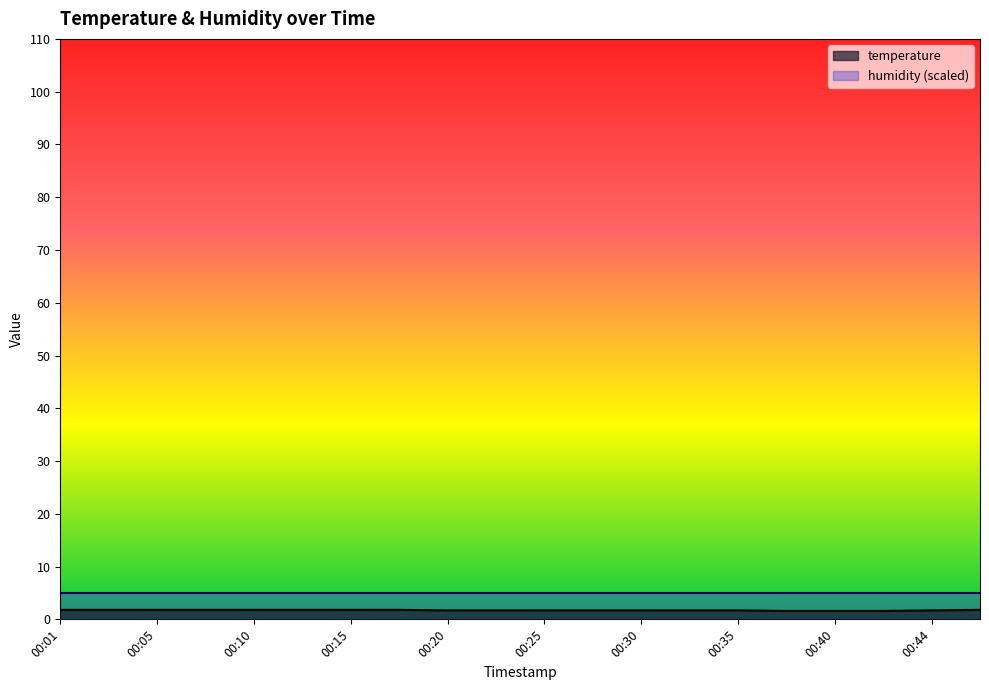

How many categories are shown in the chart?

20